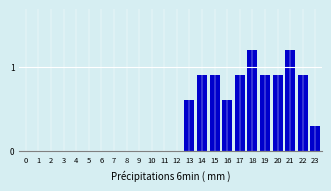

Reading left to right, list all the values displayed in this chart.

0=0.0	1=0.0	2=0.0	3=0.0	4=0.0	5=0.0	6=0.0	7=0.0	8=0.0	9=0.0	10=0.0	11=0.0	12=0.0	13=0.6	14=0.9	15=0.9	16=0.6	17=0.9	18=1.2	19=0.9	20=0.9	21=1.2	22=0.9	23=0.3